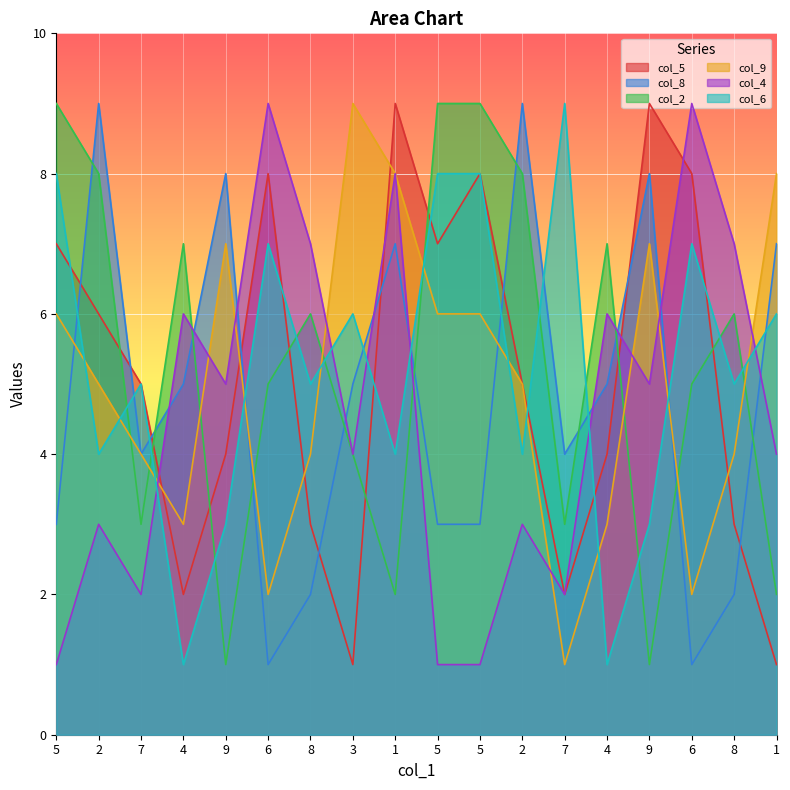

At which category does col_9 reach its first local peak?

9